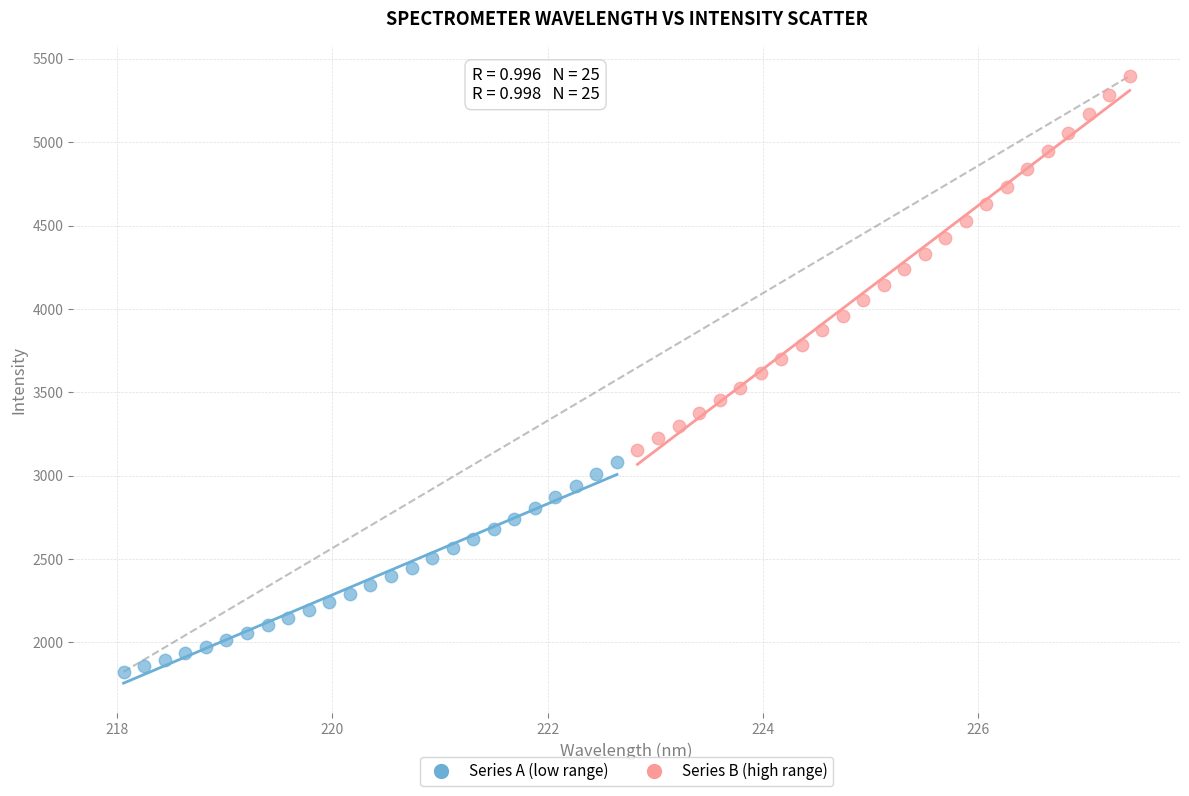

What are all the series names shown in the legend?

Series A (low range), Series B (high range)